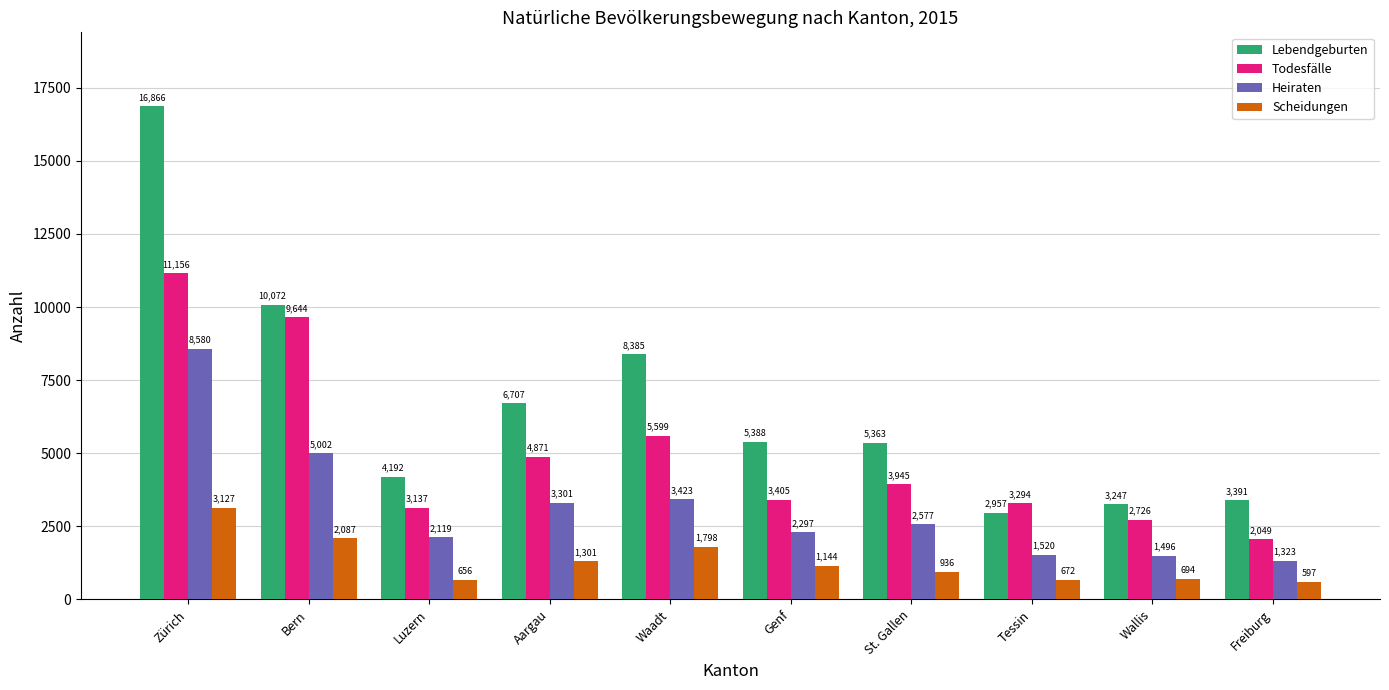

Which series has the largest range (max minus min)?

Lebendgeburten